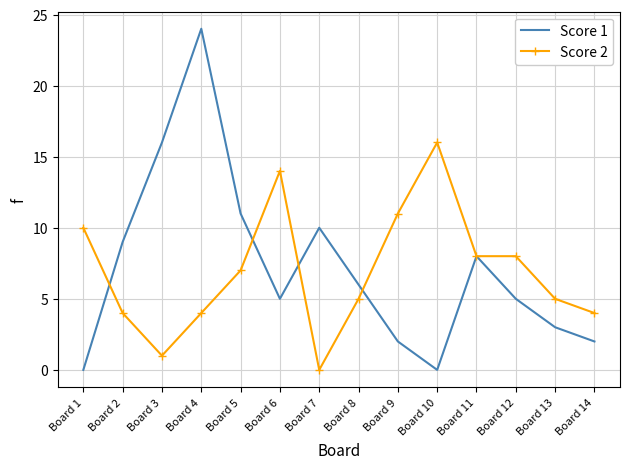

Which series has the largest range (max minus min)?

Score 1